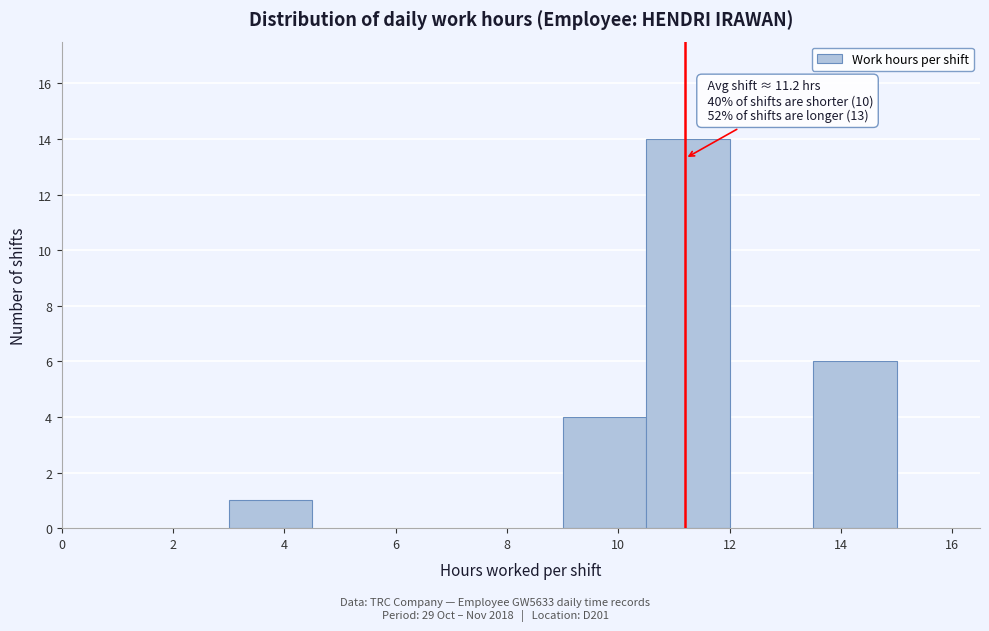

Which range on the x-axis has the tallest bar?

10.5 to 12.0